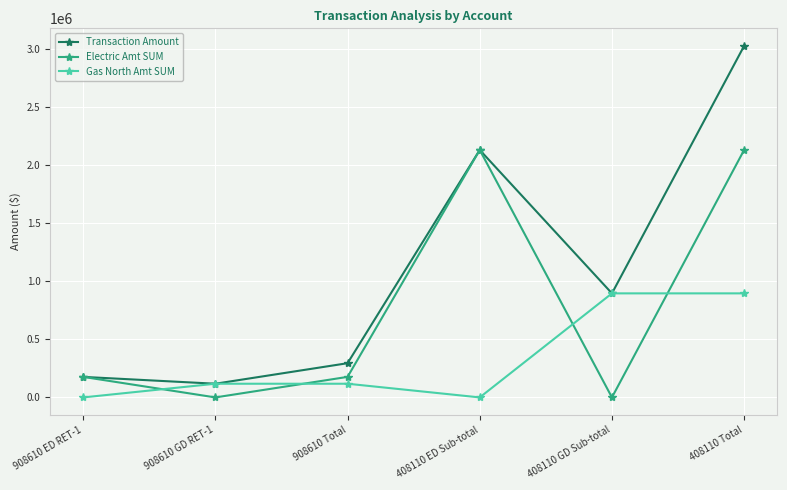

How many intersections are there between Electric Amt SUM and Gas North Amt SUM?

4